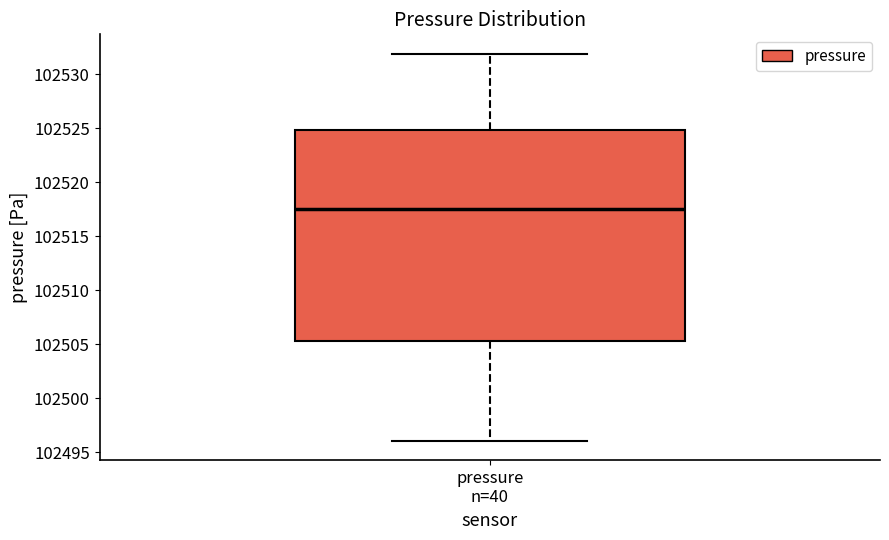

Where does the lower whisker of the box for pressure n=40 end on the y-axis? The values are not printed on the chart, so give them approximately, as read against the axis.

102496.0